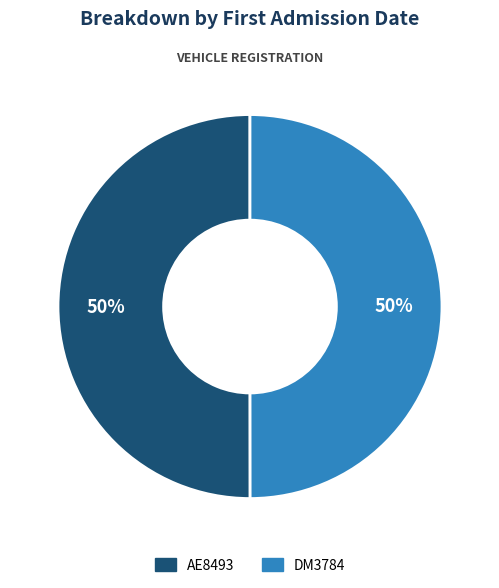

How many segments does this pie chart have?

2